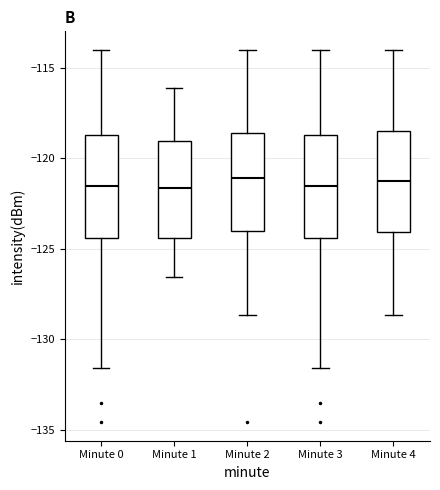

Where is the upper edge of the box for Minute 4 on the y-axis? The values are not printed on the chart, so give them approximately, as read against the axis.

-118.5